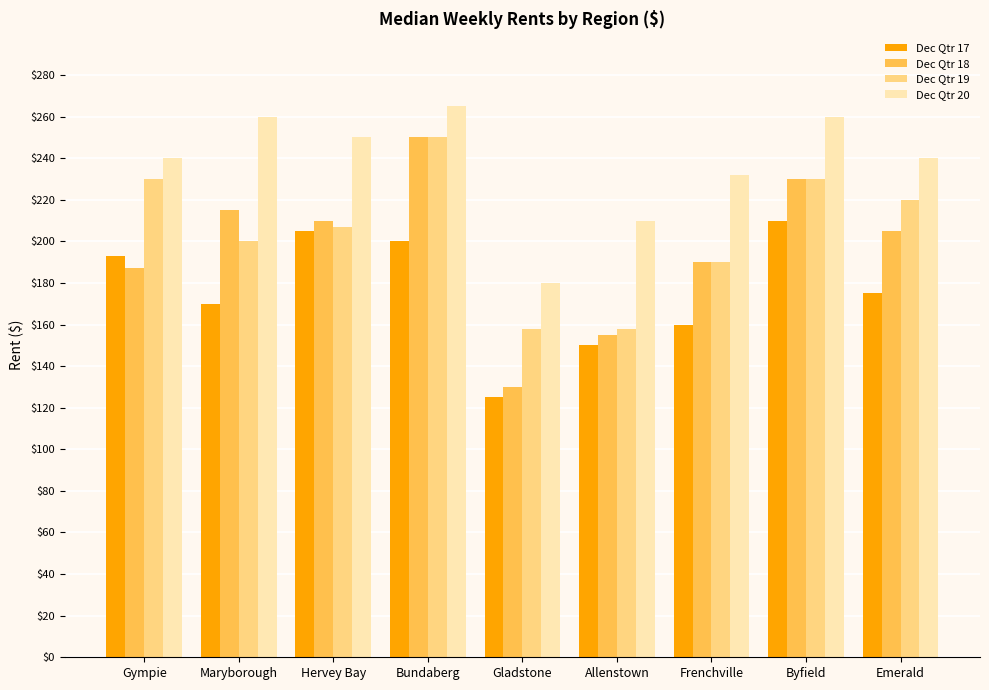

How many data points does each series have?

9